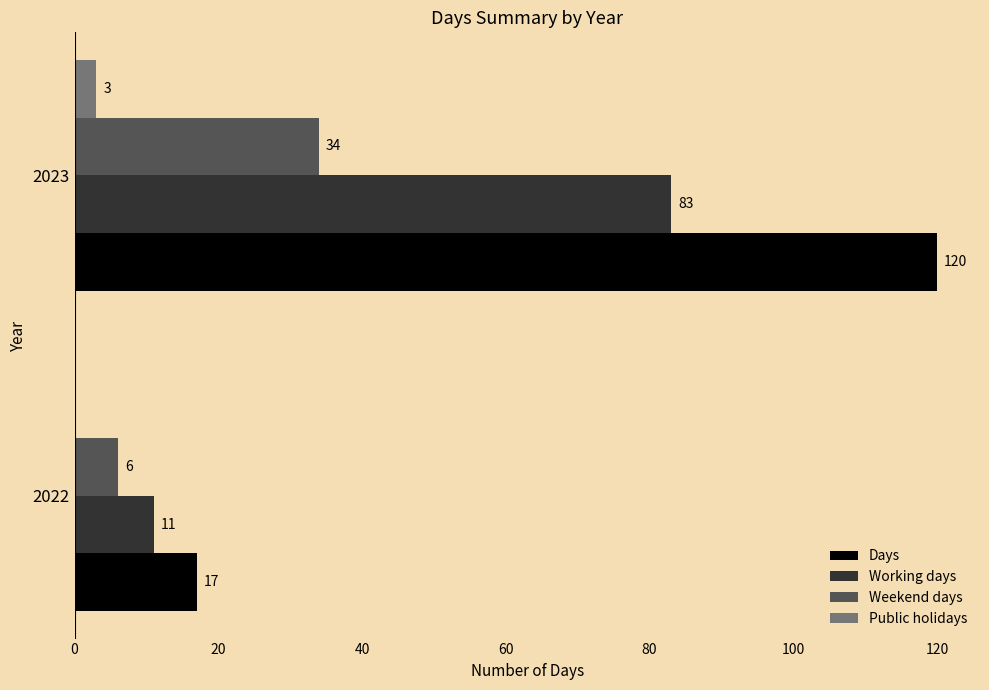

The value of Weekend days at 2023 is 34. True or false?

True